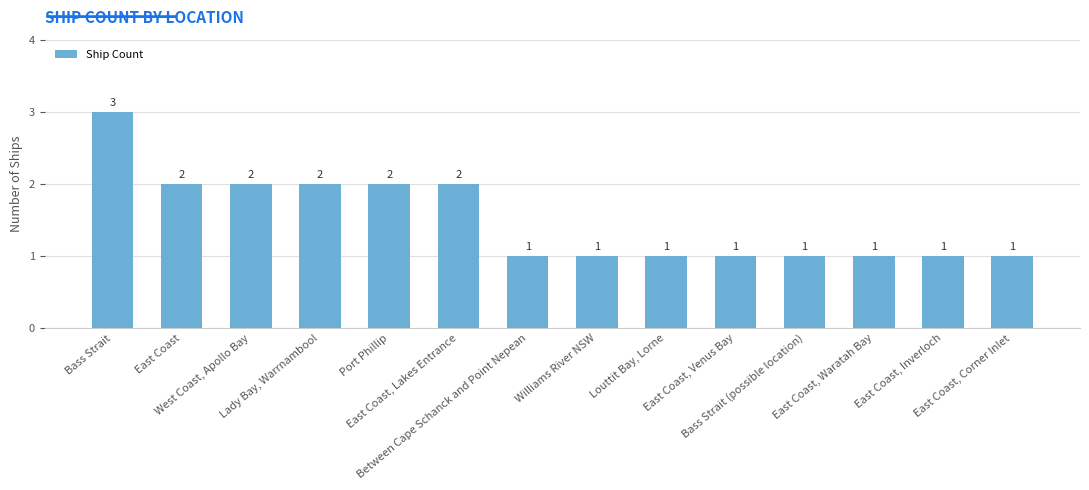

What position from the left is Between Cape Schanck and Point Nepean?

7